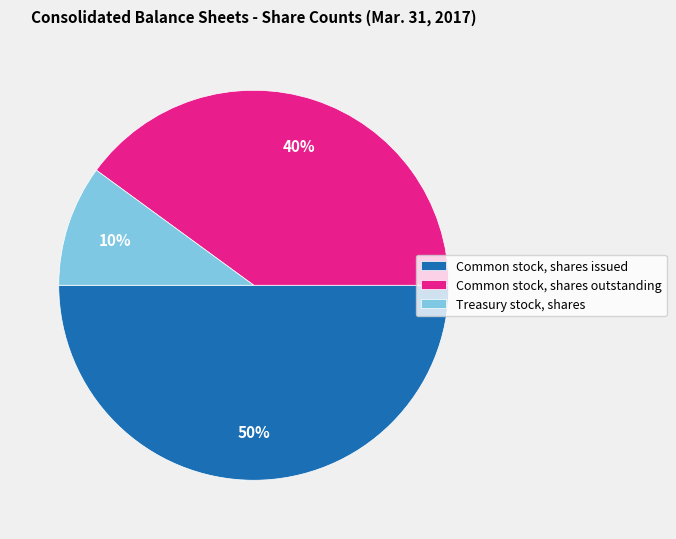

Which category has the biggest portion of the pie?

Common stock, shares issued